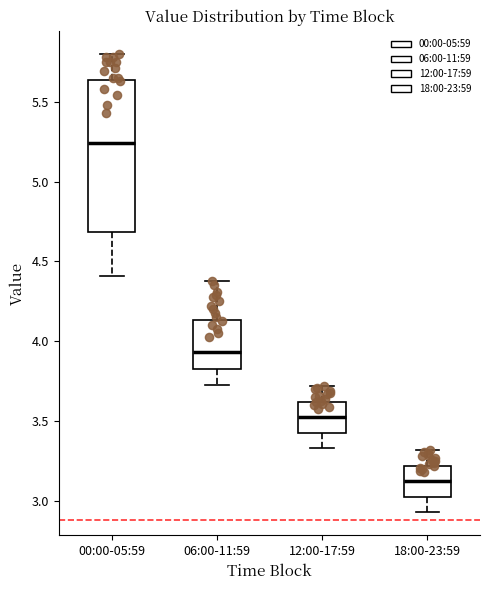

Which box is the tallest, from its lower edge to its upper edge?

00:00-05:59